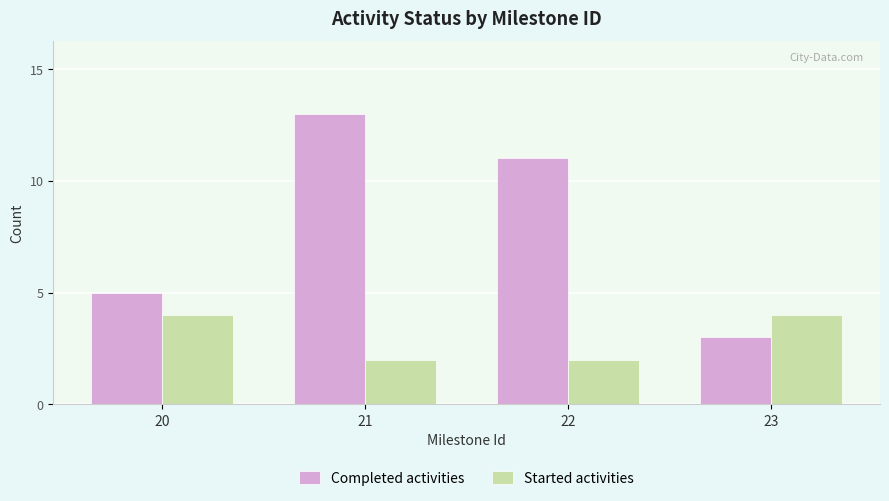

Which series has the largest range (max minus min)?

Completed activities